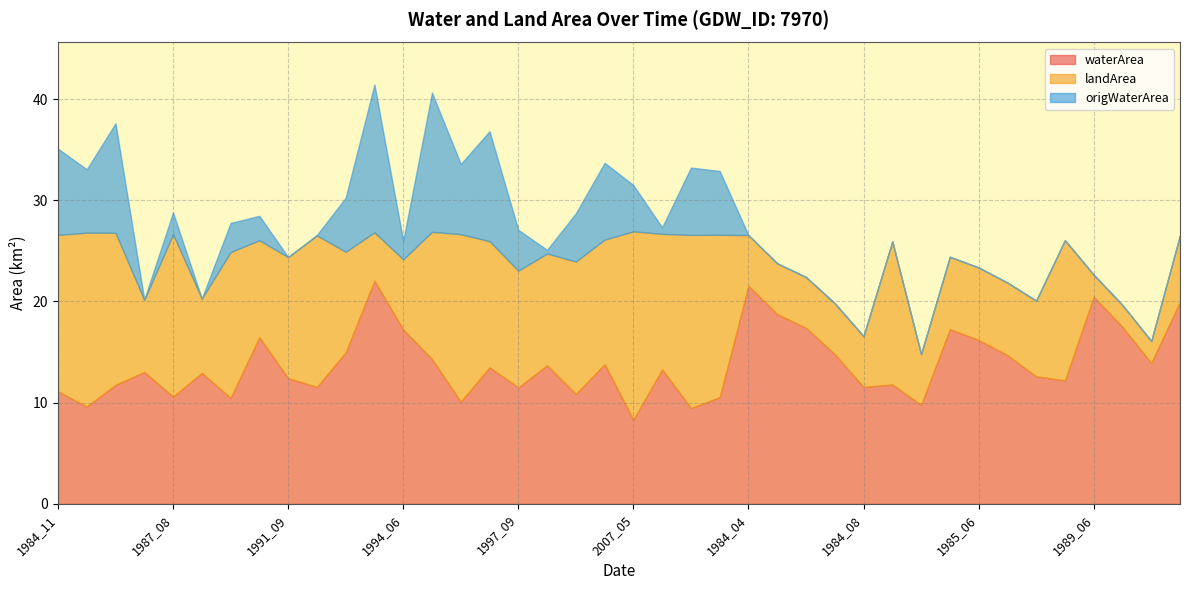

Is it true that waterArea equals 7.6 at 1991_09?

False